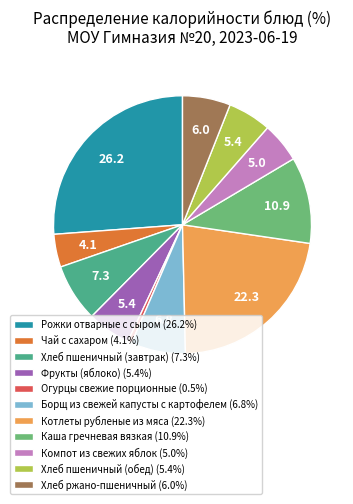

Is Рожки отварные с сыром the majority of the pie?

No